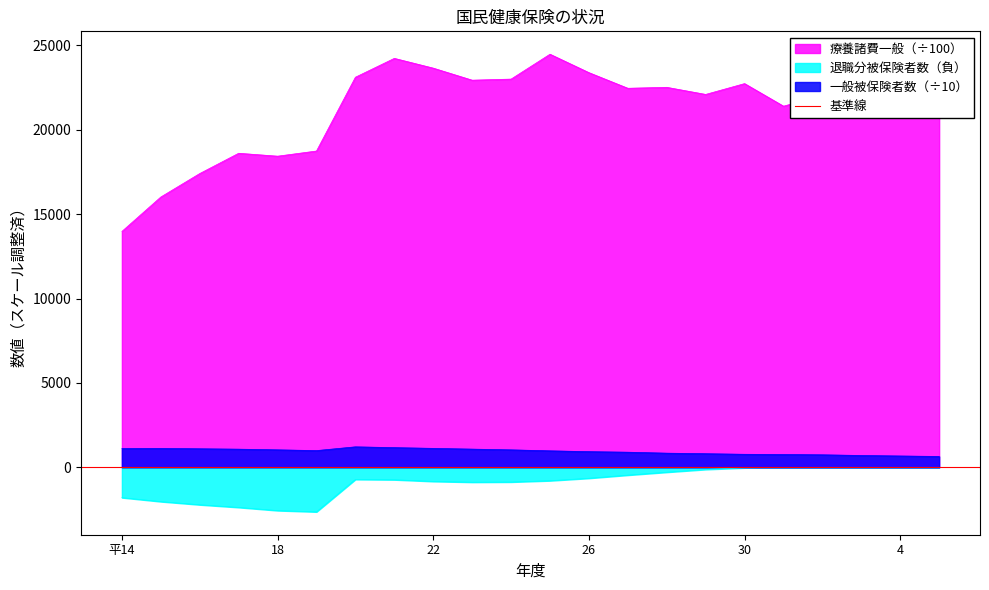

Reading right to left, what are all the values shown in this chart?

一般被保険者数: 643.8	671.9	701.7	741.3	758.8	772.4	807.0	838.9	896.1	928.4	976.9	1035.1	1078.6	1123.3	1166.6	1214.1	991.4	1036.2	1075.9	1099.4	1120.8	1115.6
療養諸費一般: 23734.1	22556.7	23086.6	22031.5	21401.1	22738.6	22097.4	22518.3	22462.0	23388.4	24479.7	23005.4	22941.2	23655.0	24234.0	23116.7	18743.8	18437.9	18610.1	17408.7	16018.6	13978.4
退職分被保険者数: -0.0	-0.0	-0.0	-0.0	-2.0	-30.0	-125.0	-288.0	-461.0	-647.0	-792.0	-870.0	-880.0	-834.0	-735.0	-717.0	-2638.0	-2562.0	-2375.0	-2218.0	-2031.0	-1796.0